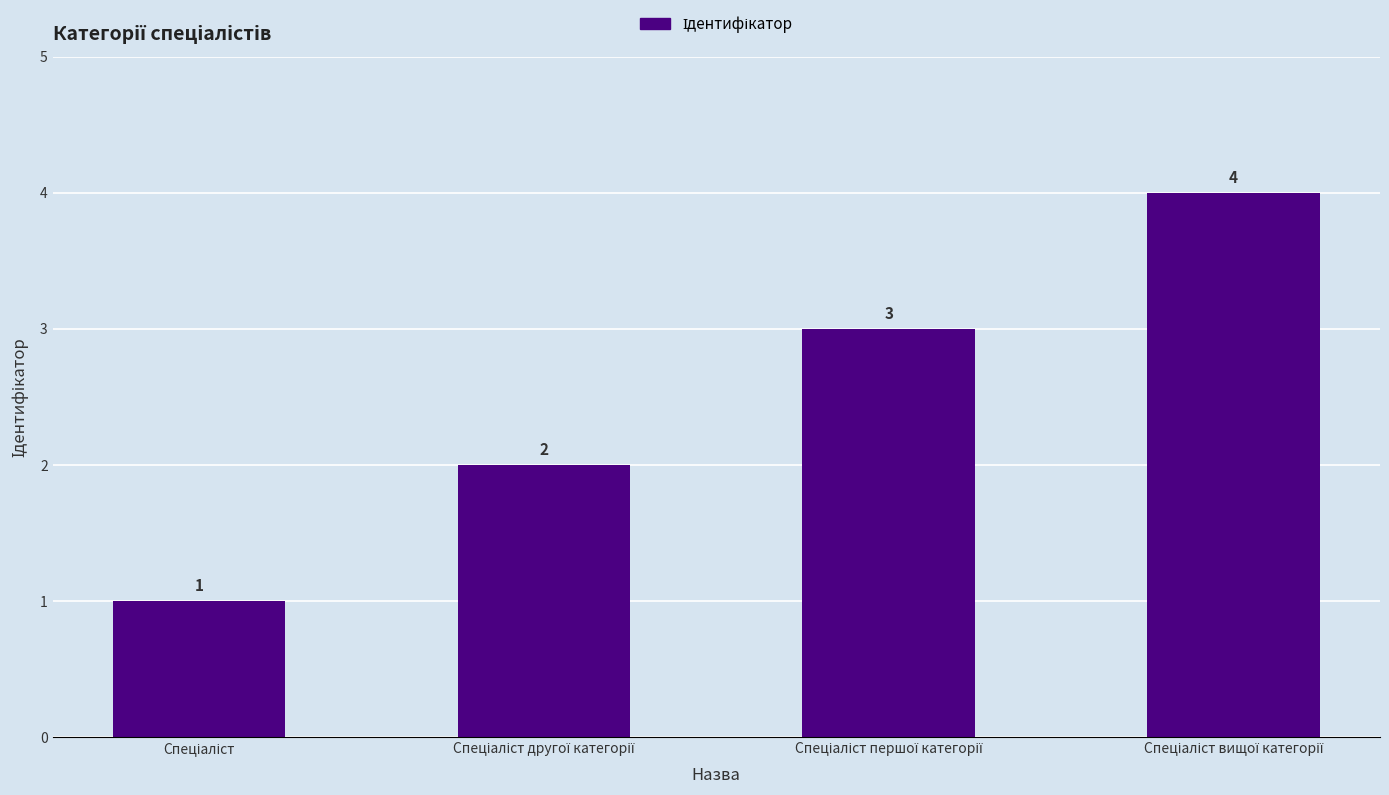

What is the value of the 1st bar from the left?

1